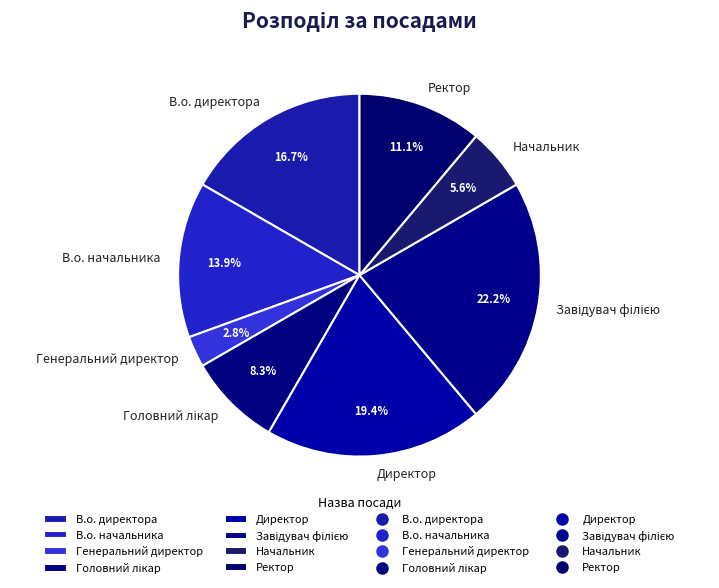

How much of the chart is everything except Ректор?

88.9%